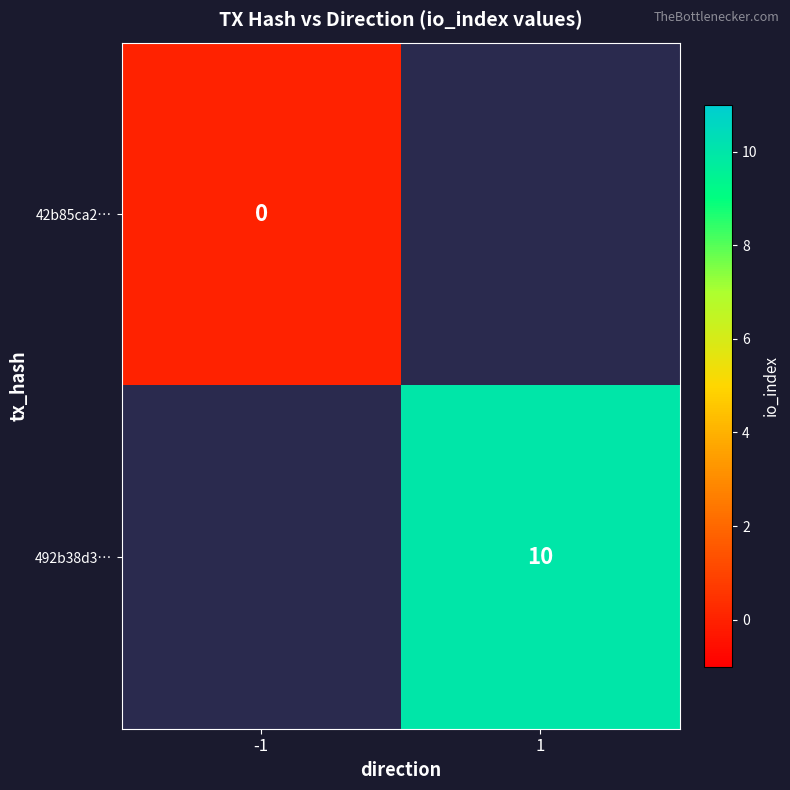

Is it true that 492b38d3… equals 10 at 1?

True